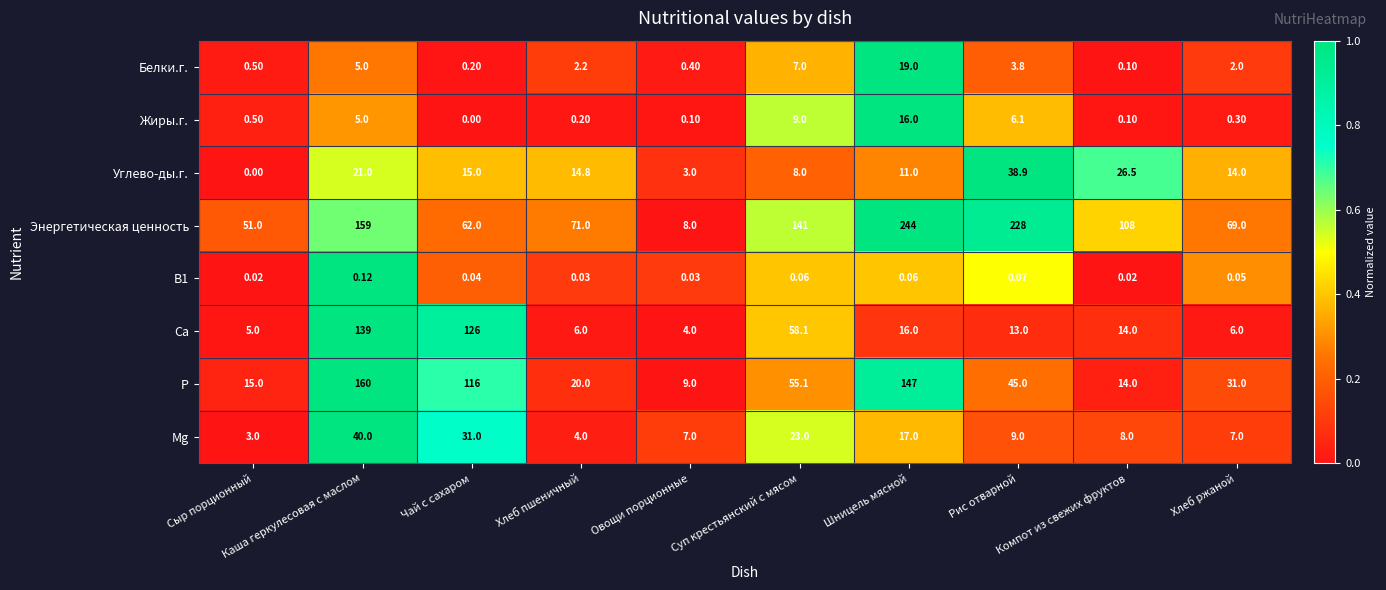

Rank the series by their maximum value, from lowest to highest.

В1, Жиры.г., Белки.г., Углево-ды.г., Мg, Са, Р, Энергетическая ценность